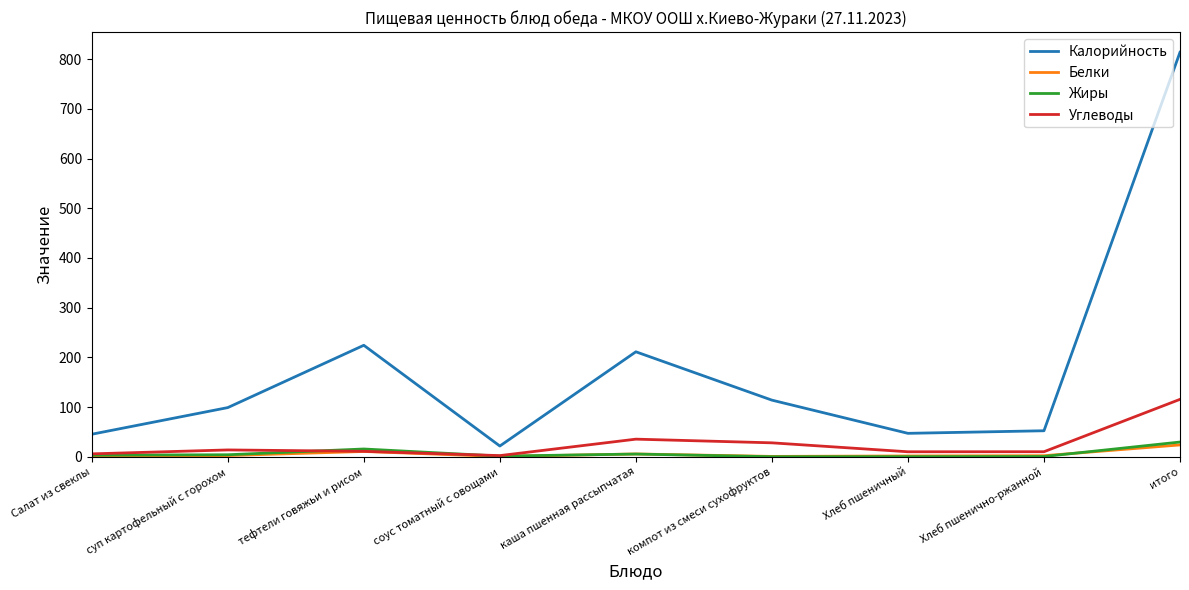

True or false: Калорийность and Углеводы intersect in this chart.

False